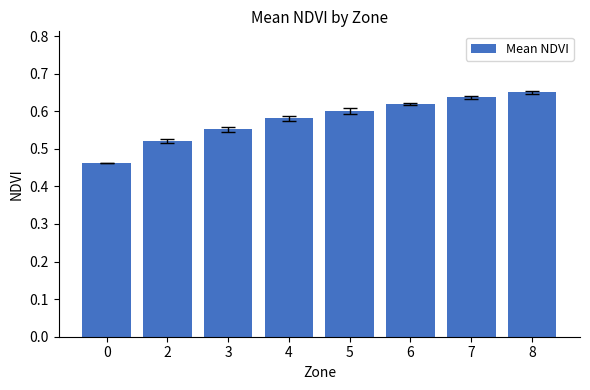

What is the sum of all values?

4.6